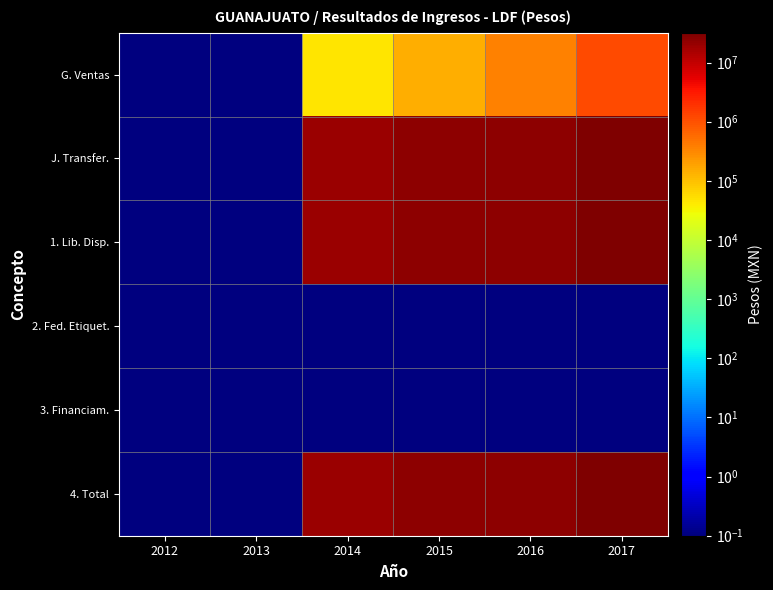

What is the greatest value displayed?

31977594.3